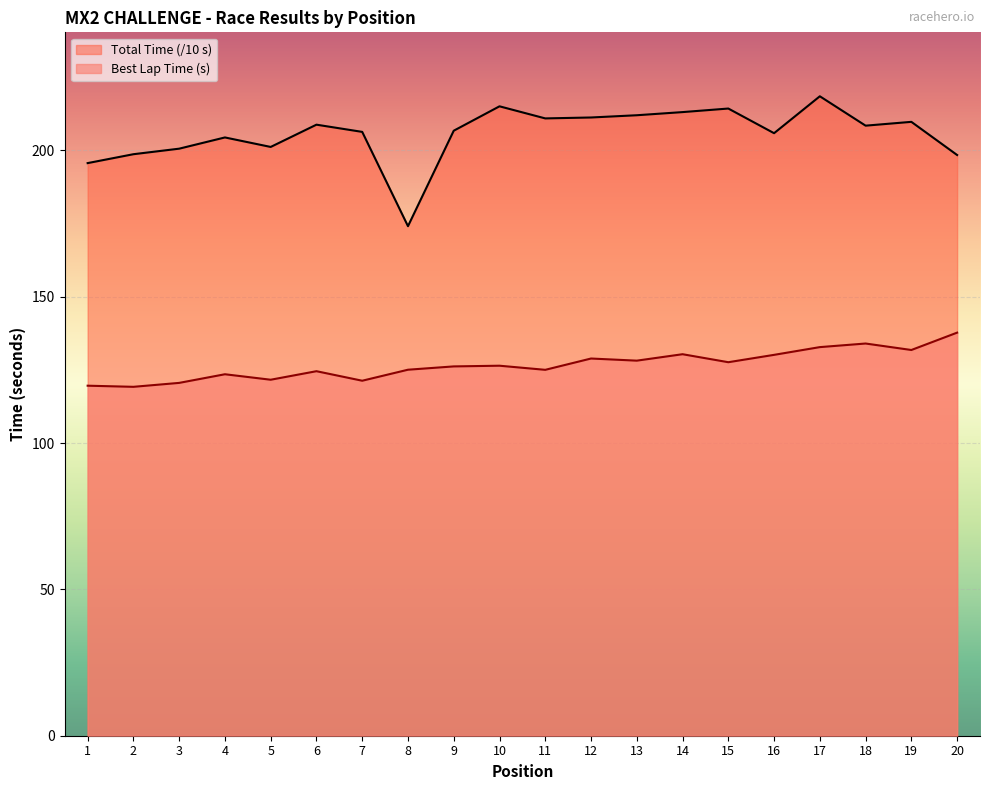

Reading left to right, list all the values displayed in this chart.

Best Lap time: 1=119.6	2=119.2	3=120.5	4=123.5	5=121.6	6=124.5	7=121.3	8=125.0	9=126.2	10=126.4	11=125.0	12=128.9	13=128.1	14=130.3	15=127.6	16=130.1	17=132.8	18=134.0	19=131.8	20=137.7
Total Time: 1=195.6	2=198.7	3=200.6	4=204.4	5=201.1	6=208.8	7=206.3	8=174.1	9=206.7	10=215.0	11=210.9	12=211.2	13=212.0	14=213.1	15=214.3	16=205.8	17=218.5	18=208.4	19=209.7	20=198.4